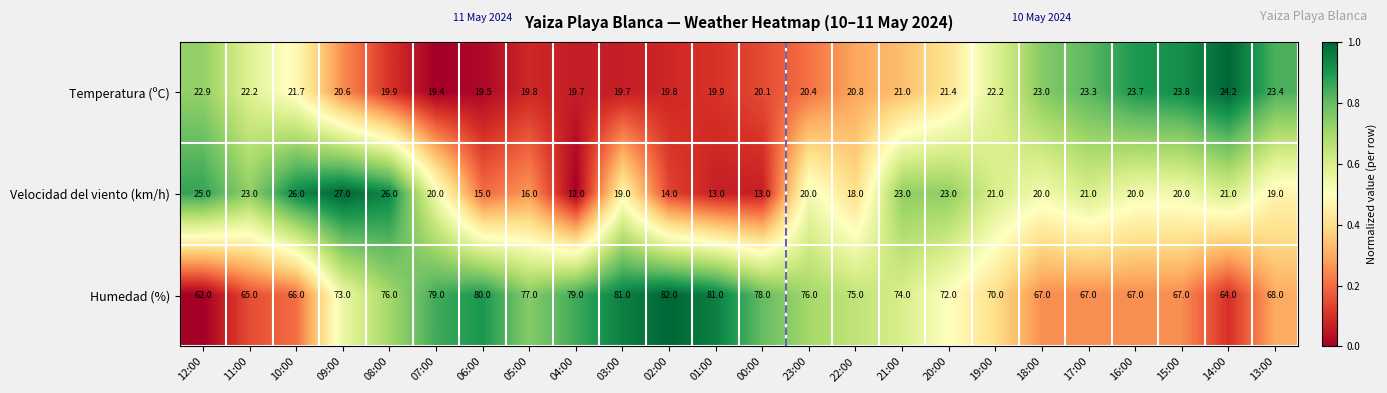

List the series in order of their peak value, highest first.

Humedad (%), Velocidad del viento (km/h), Temperatura (ºC)